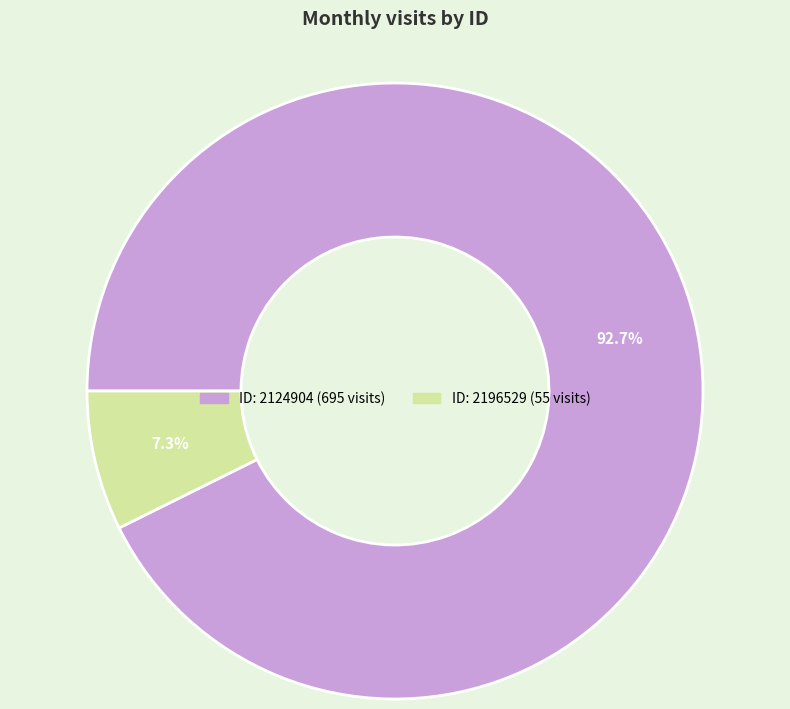

How many segments does this pie chart have?

2